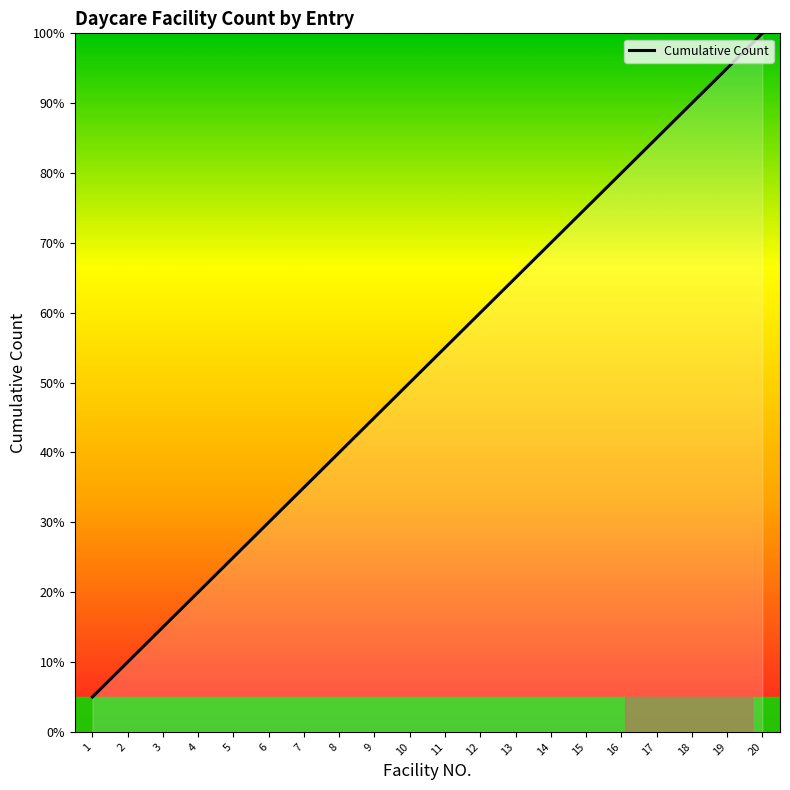

Approximately how many times larger is the value at 19 compared to 5?

3.8